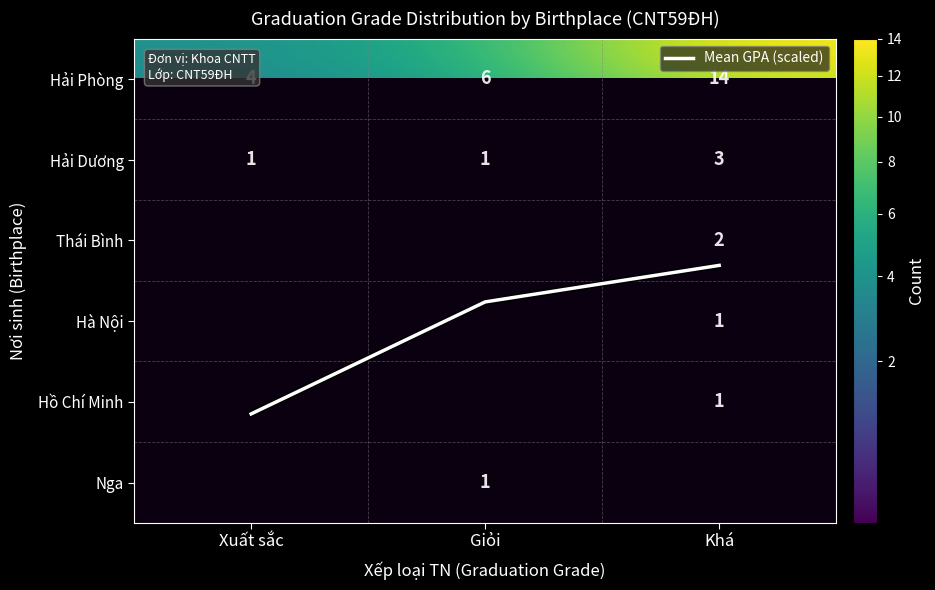

Which series changed the most between Giỏi and Khá?

Hải Phòng